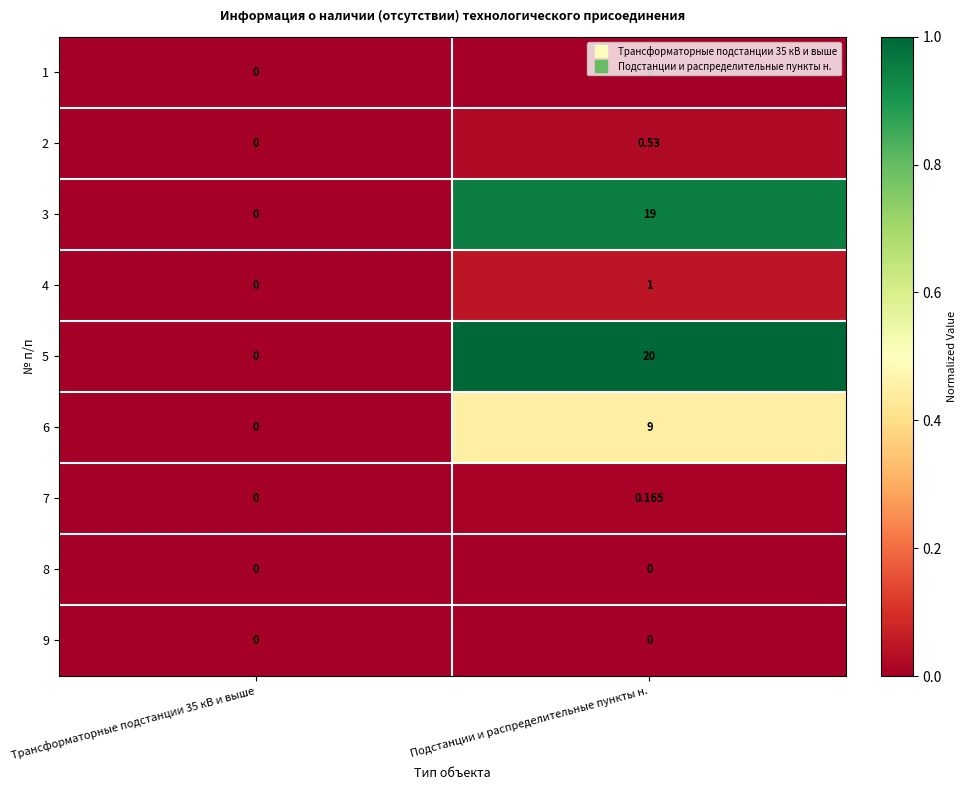

At which category is the sum across all series the highest?

Подстанции и распределительные пункты н.